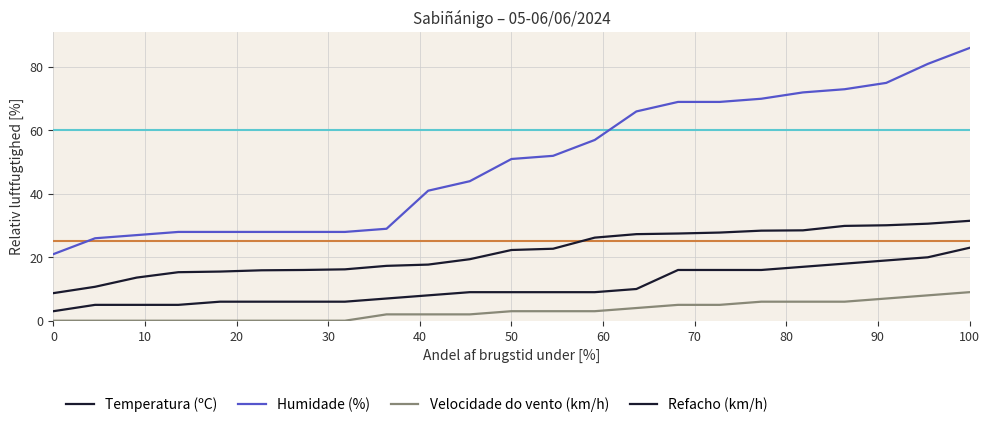

What is the average value of the Refacho (km/h) series?

10.8